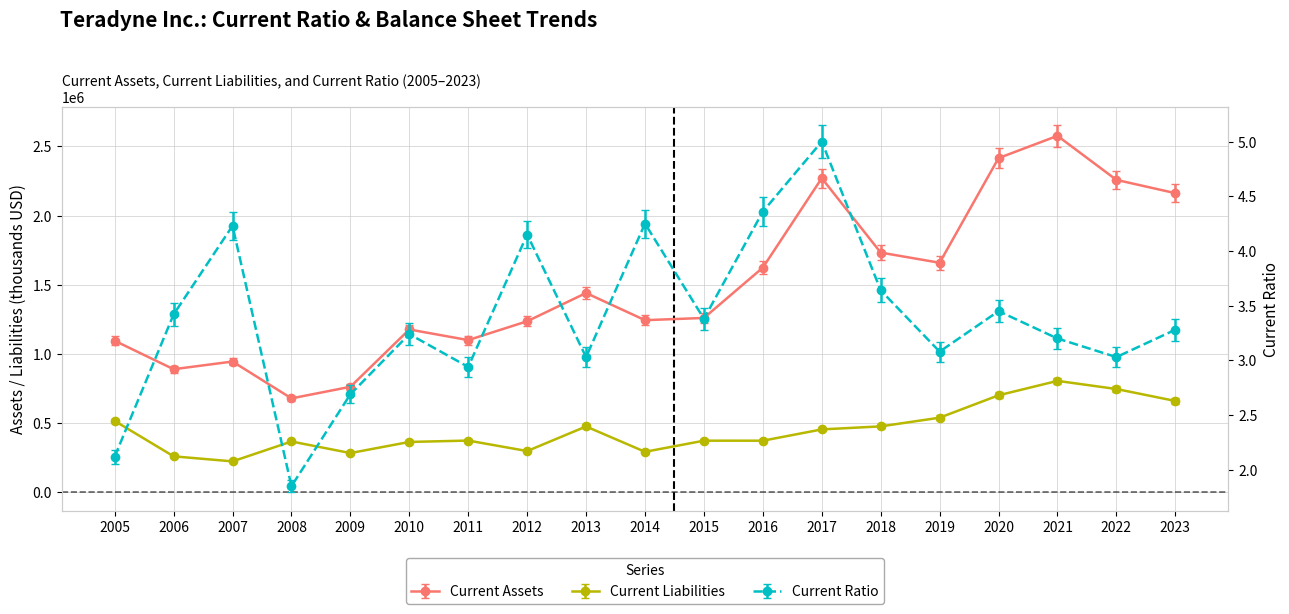

What is the difference between the highest and lowest values at 2022?

2257911.9